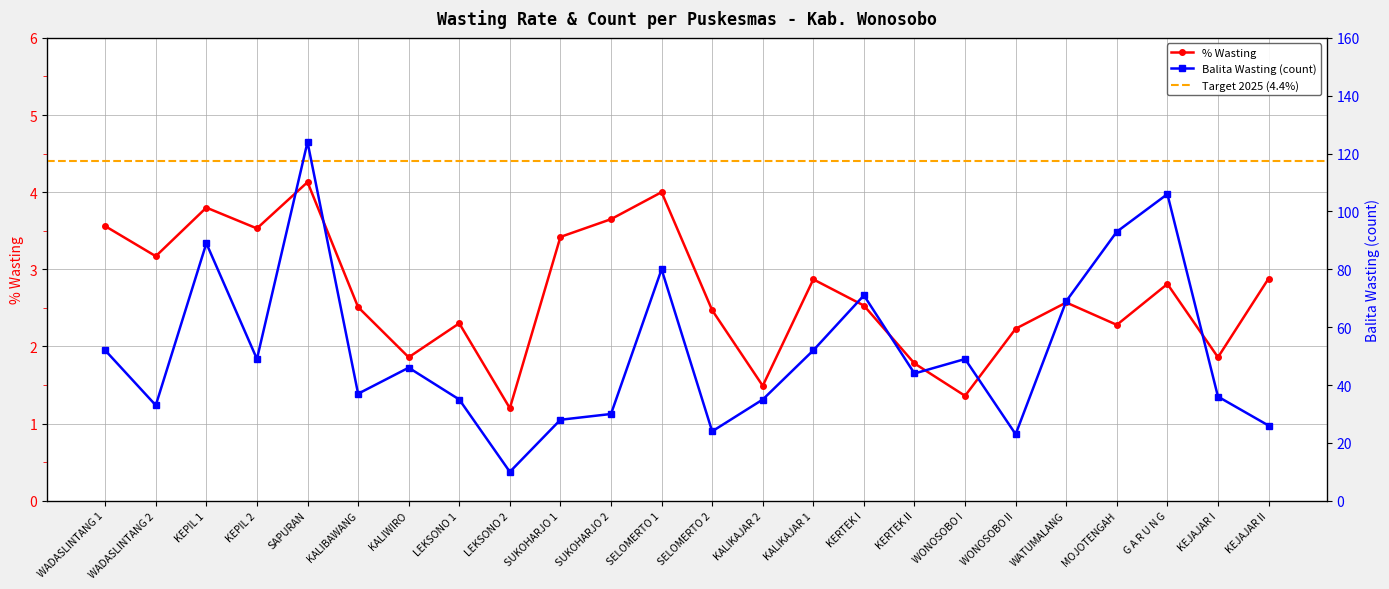

Between KALIWIRO and G A R U N G, which is larger?

G A R U N G